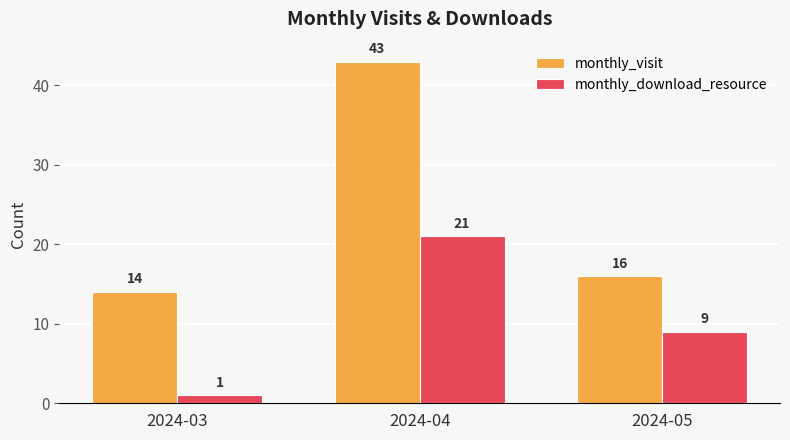

Is it true that monthly_visit equals 8 at 2024-03?

False